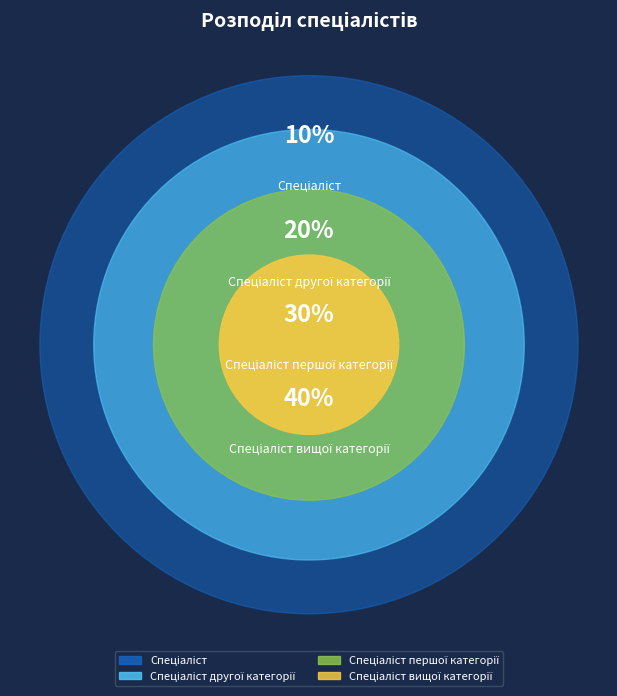

To the nearest percent, what is the combined percentage of Спеціаліст першої категорії and Спеціаліст?

40%